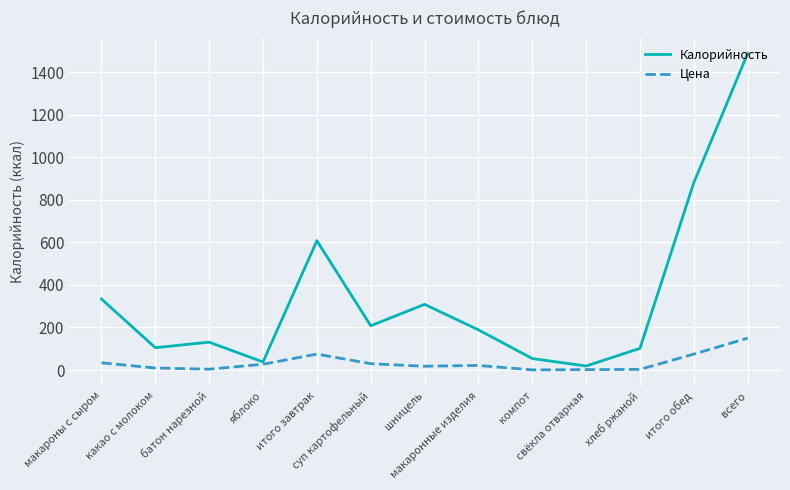

List the series in order of their peak value, lowest first.

Цена, Калорийность